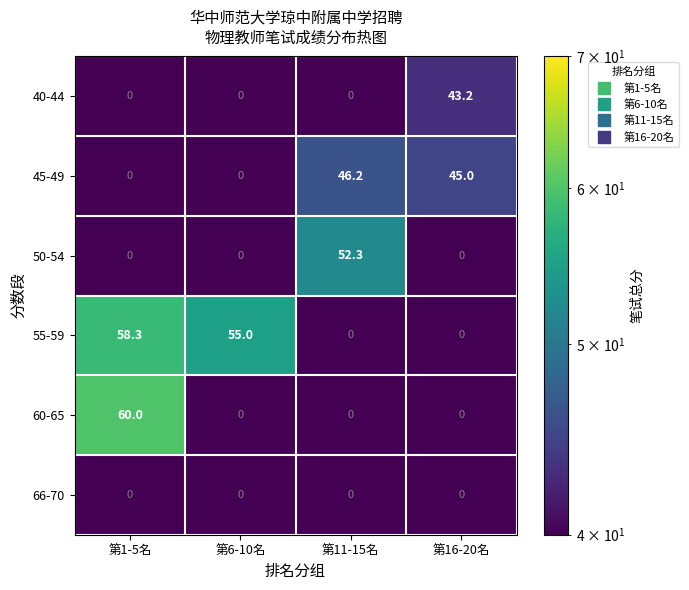

What is the difference between the 50-54 values at 第11-15名 and 第1-5名?

52.3